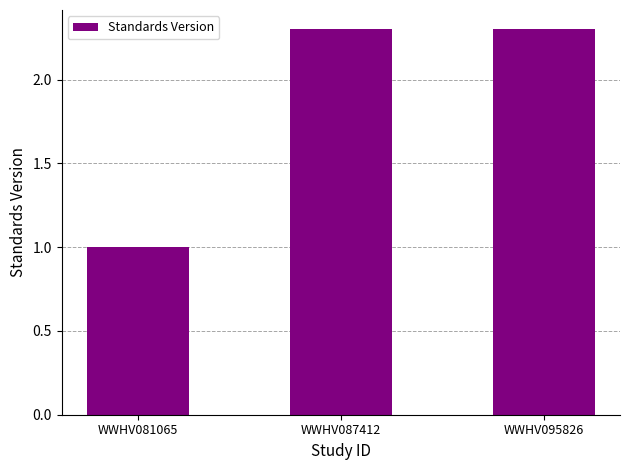

The chart shows a value of 1.0 at WWHV081065. True or false?

True